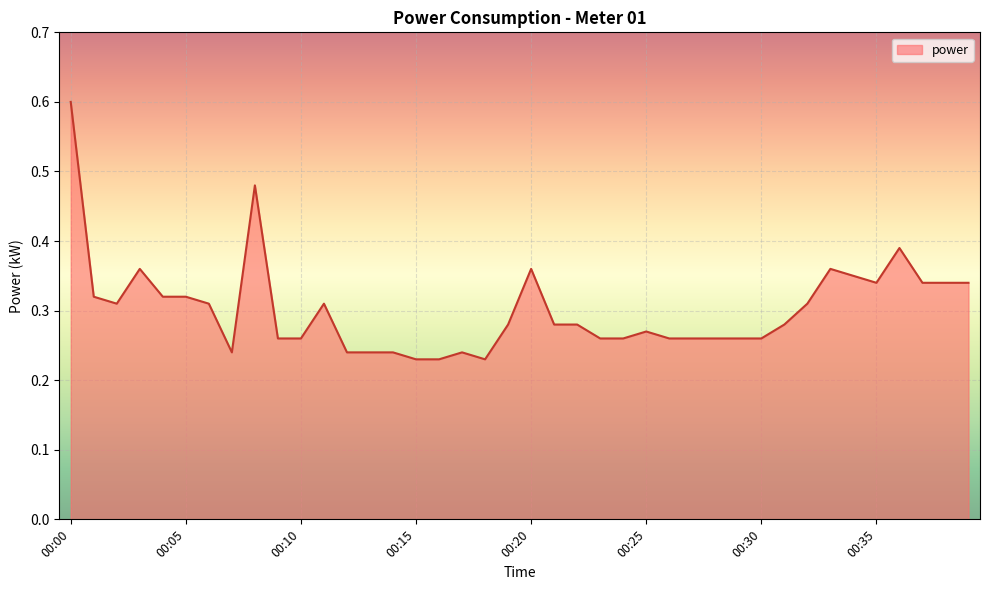

List the labels in order of value, smallest first.

00:15, 00:16, 00:18, 00:07, 00:12, 00:13, 00:14, 00:17, 00:09, 00:10, 00:23, 00:24, 00:26, 00:27, 00:28, 00:29, 00:30, 00:25, 00:19, 00:21, 00:22, 00:31, 00:02, 00:06, 00:11, 00:32, 00:01, 00:04, 00:05, 00:35, 00:38, 00:39, 00:40, 00:34, 00:03, 00:20, 00:33, 00:36, 00:08, 00:00